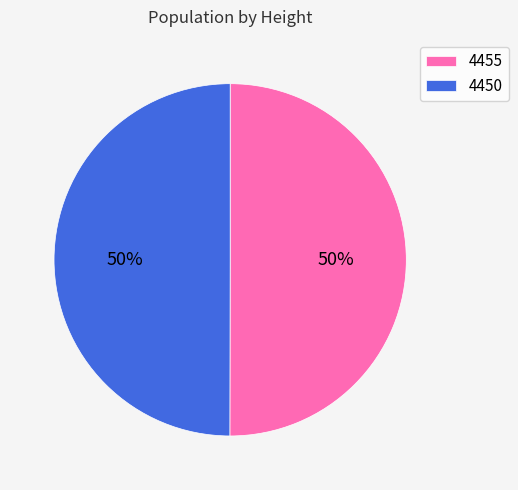

The 4455 slice represents 38% of the pie. True or false?

False